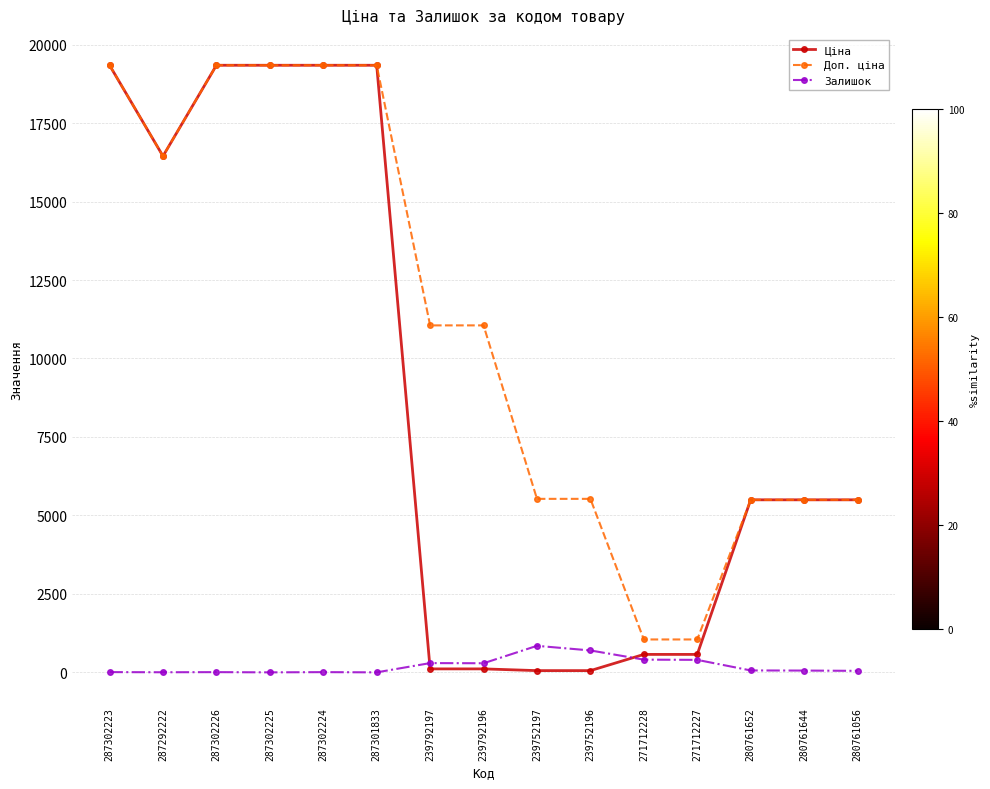

What is the label of the 15th point from the left?

280761056